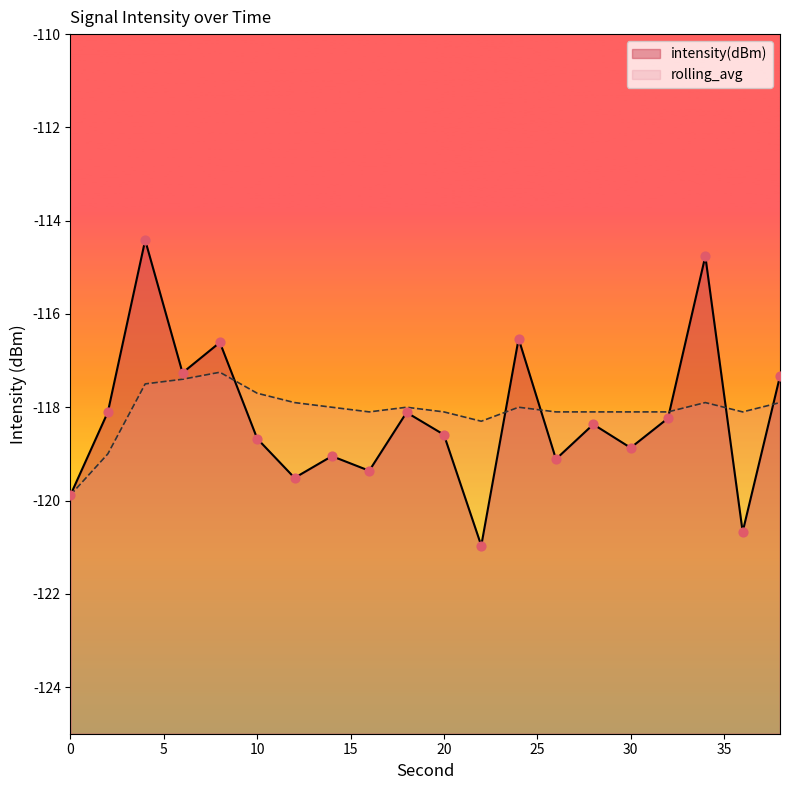

Which series has the largest total across all categories?

rolling_avg